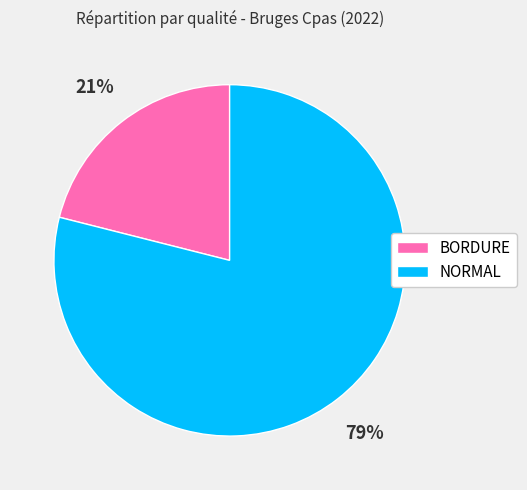

What is the largest slice in the pie chart?

NORMAL